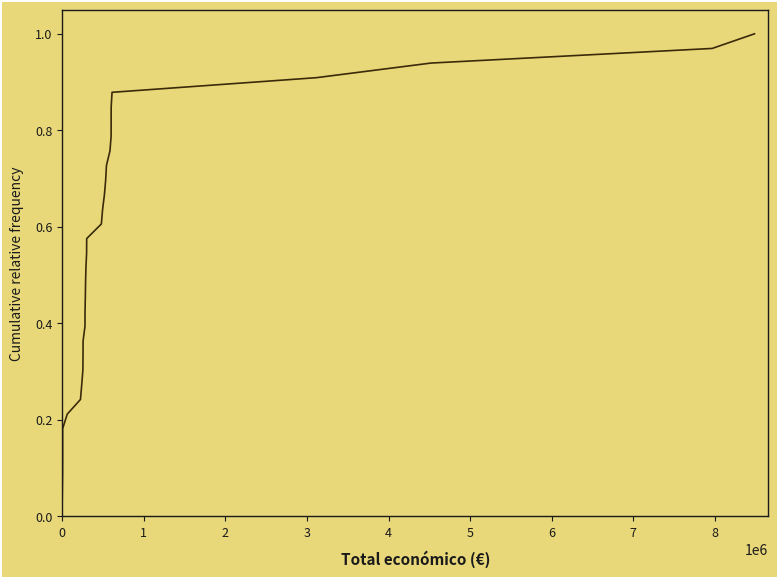

Reading left to right, list all the values displayed in this chart.

0.0	0.1	0.1	0.1	0.2	0.2	0.2	0.2	0.3	0.3	0.3	0.4	0.4	0.4	0.5	0.5	0.5	0.5	0.6	0.6	0.6	0.7	0.7	0.7	0.8	0.8	0.8	0.8	0.9	0.9	0.9	1.0	1.0